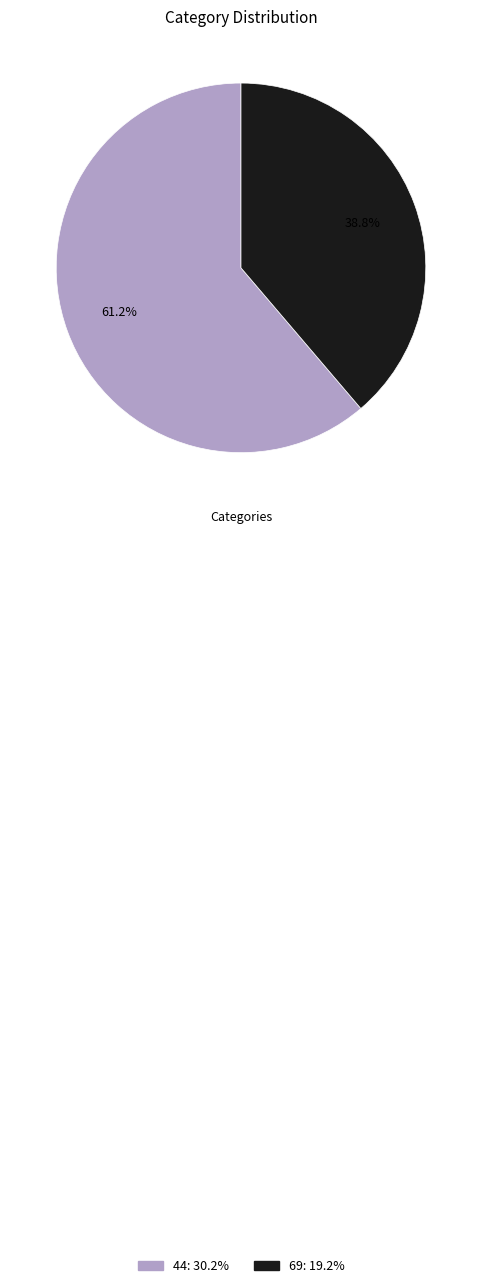

How many slices are in this pie chart?

2